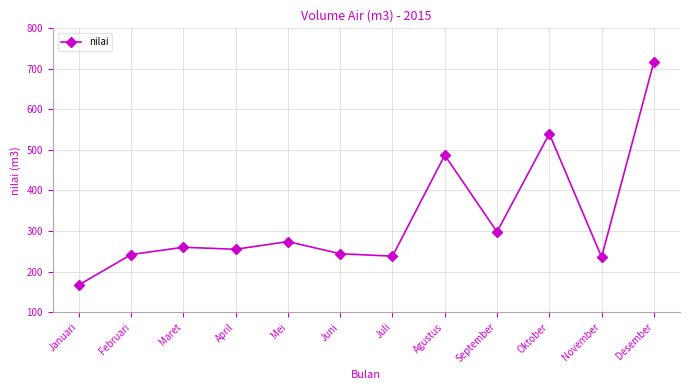

Between September and Juni, which is larger?

September